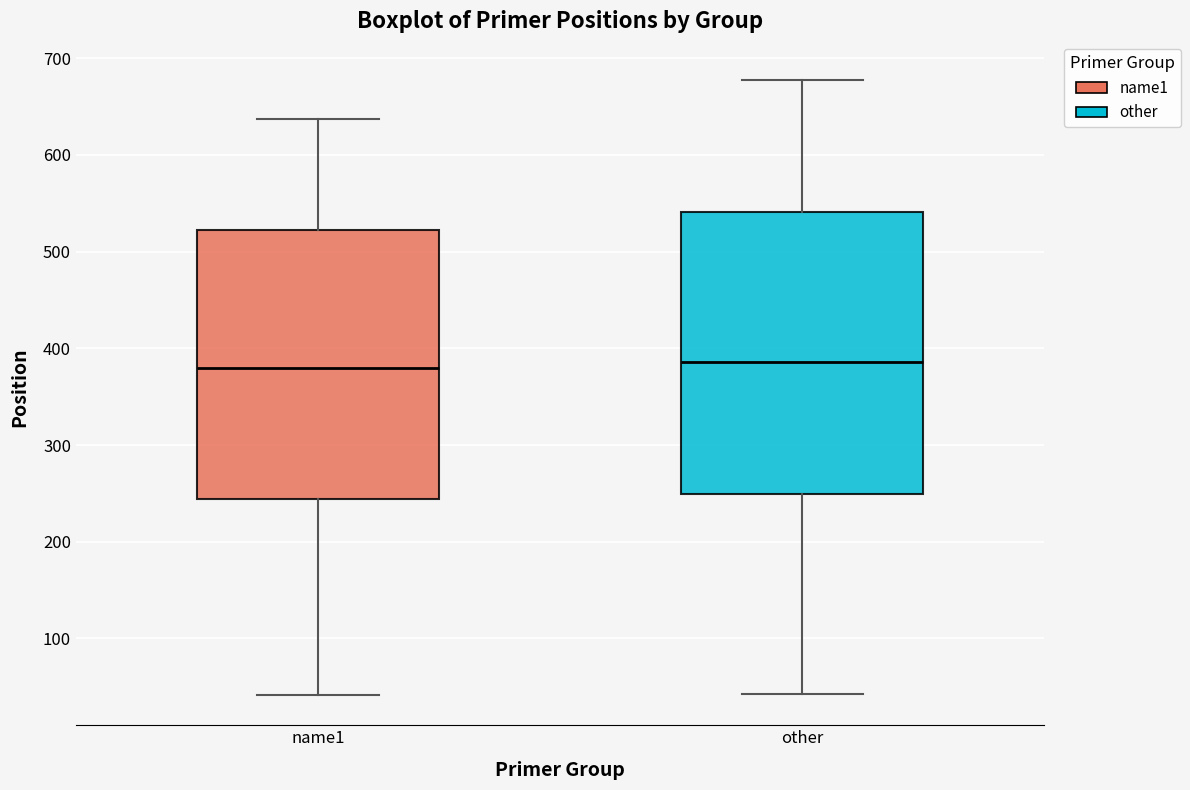

Reading left to right, transcribe this box plot: for each box, give where its median line is, the range the box spans, and where its two whiskers end, as read against the y-axis. The values are not printed on the chart, so give them approximately, as read against the axis.

name1: median 380, box 240 to 520, whiskers 40 to 640
other: median 390, box 250 to 540, whiskers 40 to 680